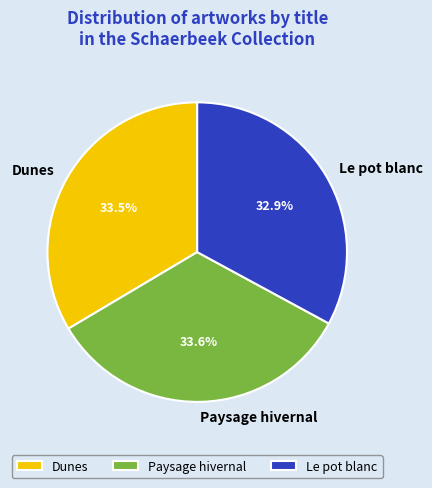

Is there a majority slice in this chart?

No